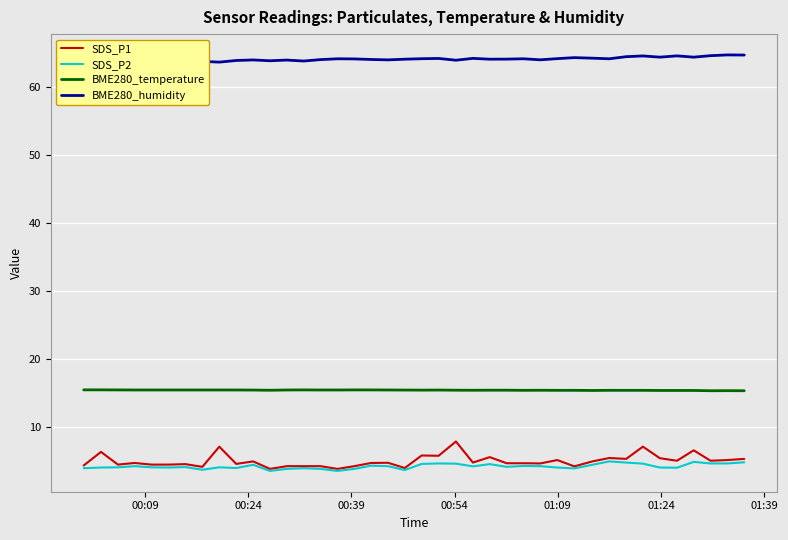

True or false: BME280_temperature and SDS_P1 cross at least once.

False